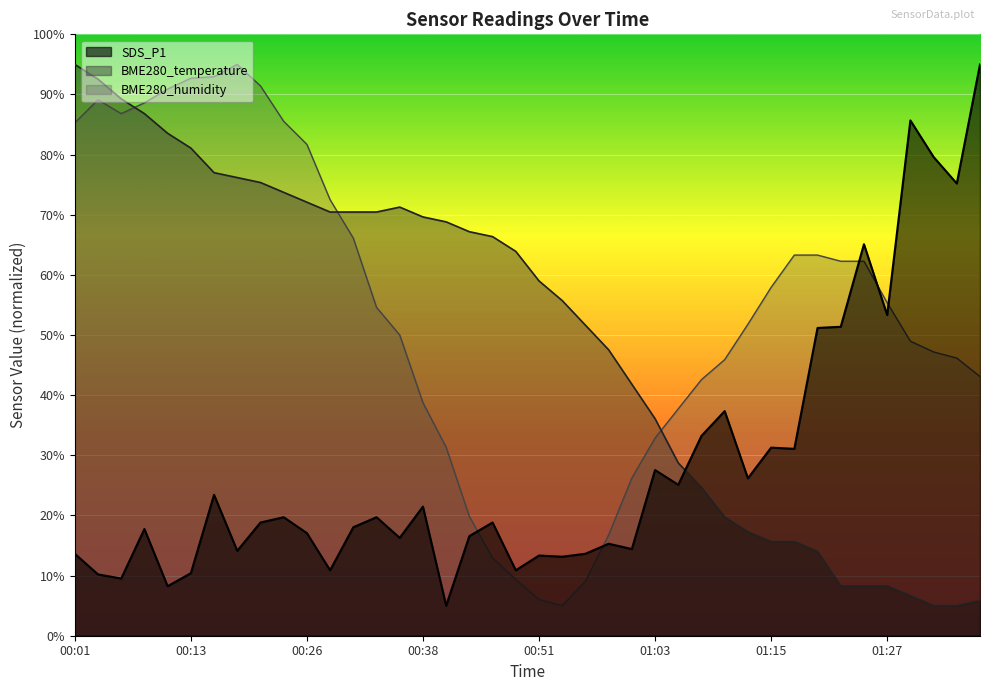

What is the highest value of the BME280_temperature series?

95.0